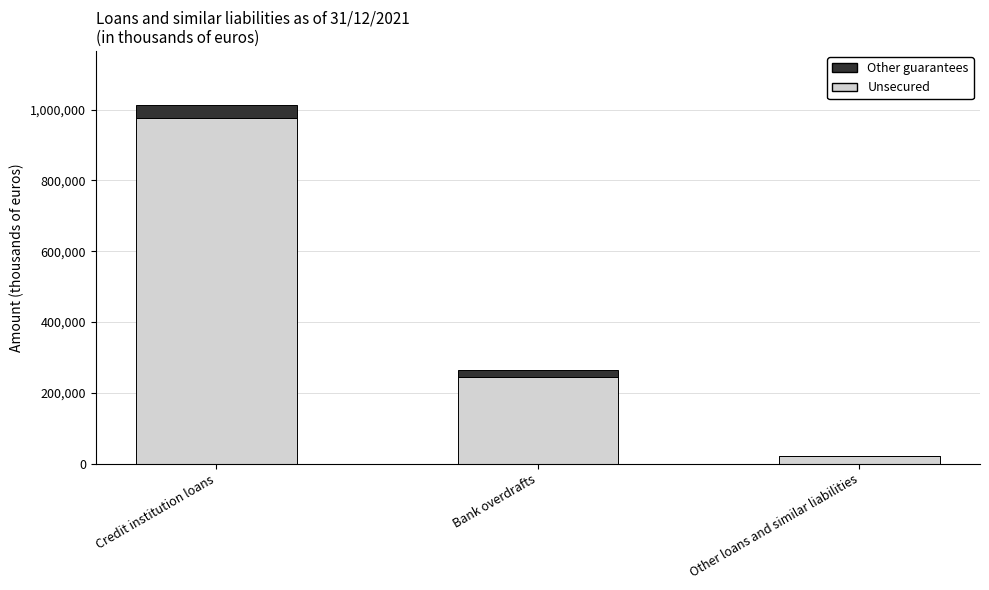

The Unsecured series shows 977652 at Credit institution loans. True or false?

True